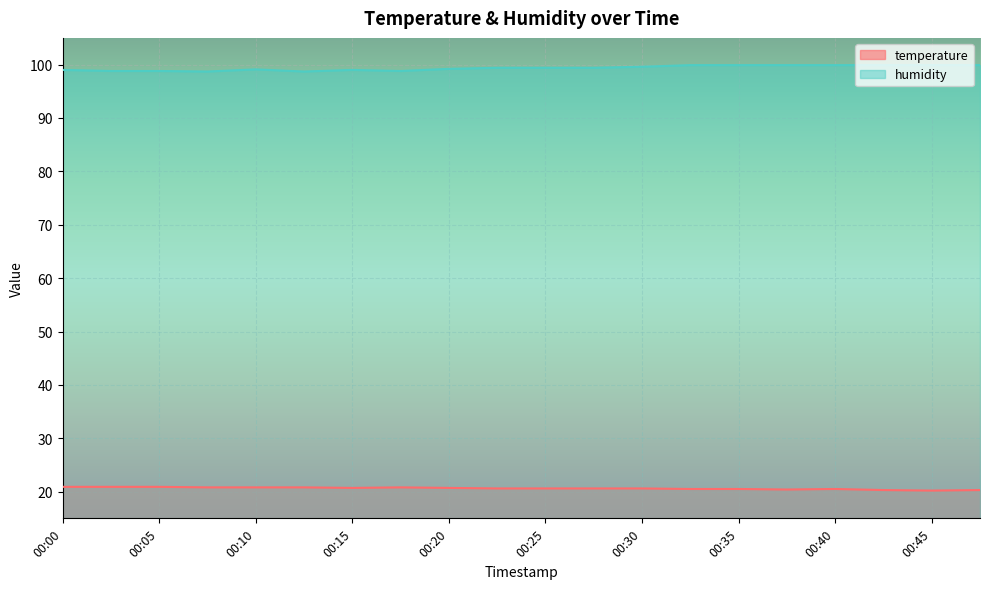

How many data points in humidity are above 99?

13